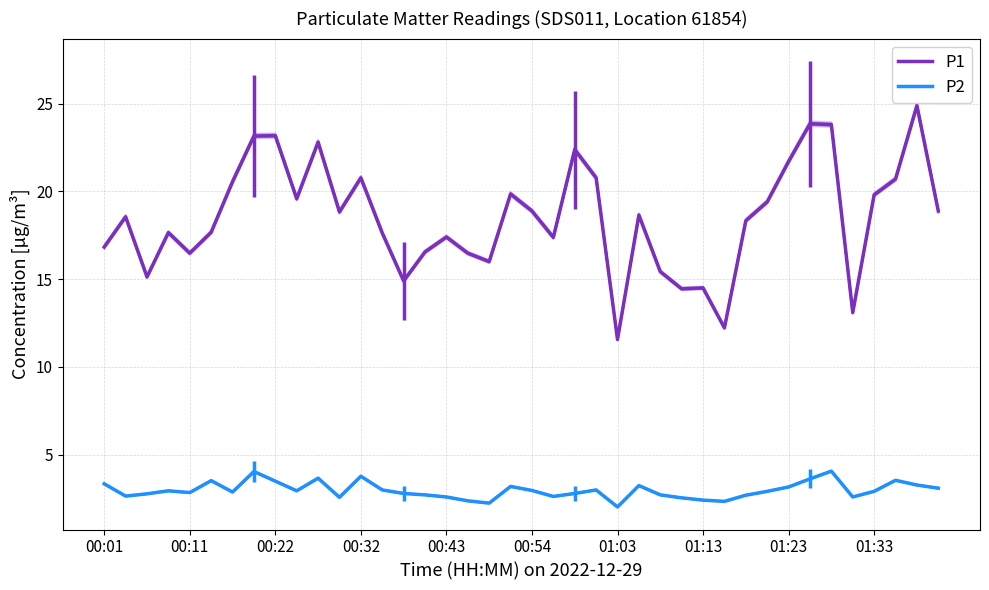

Does the chart display data point markers on the line(s)?

No